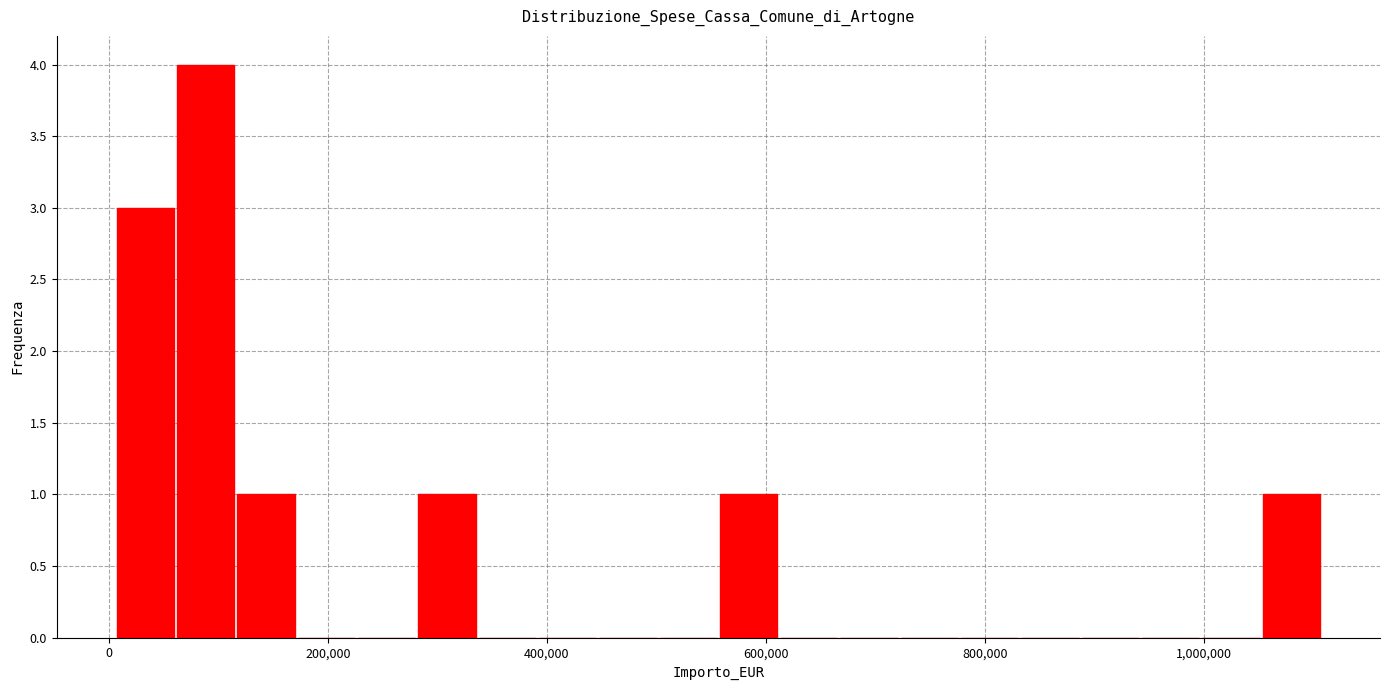

Around what value on the x-axis is the tallest bar? Give the approximate position of its centre, as read against the axis.

80000